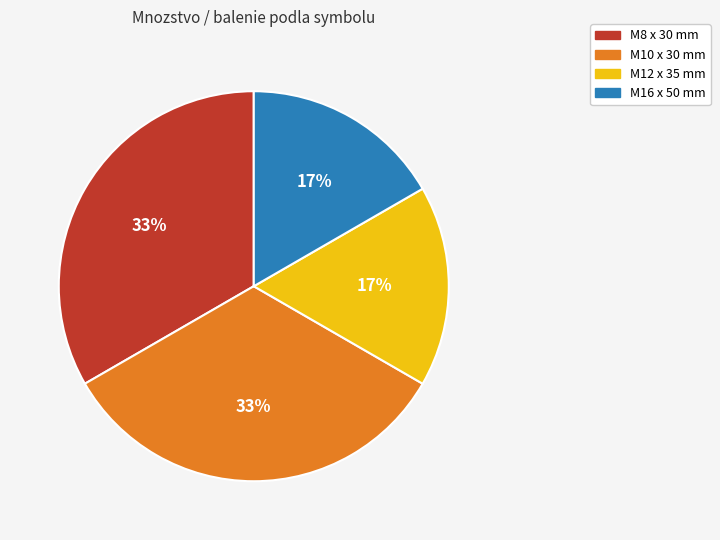

To the nearest percent, what is the average slice percentage?

25%